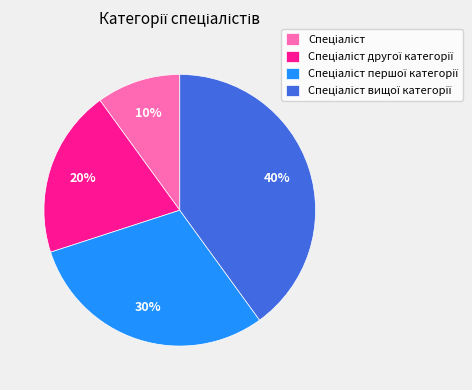

Does any single category account for the majority?

No